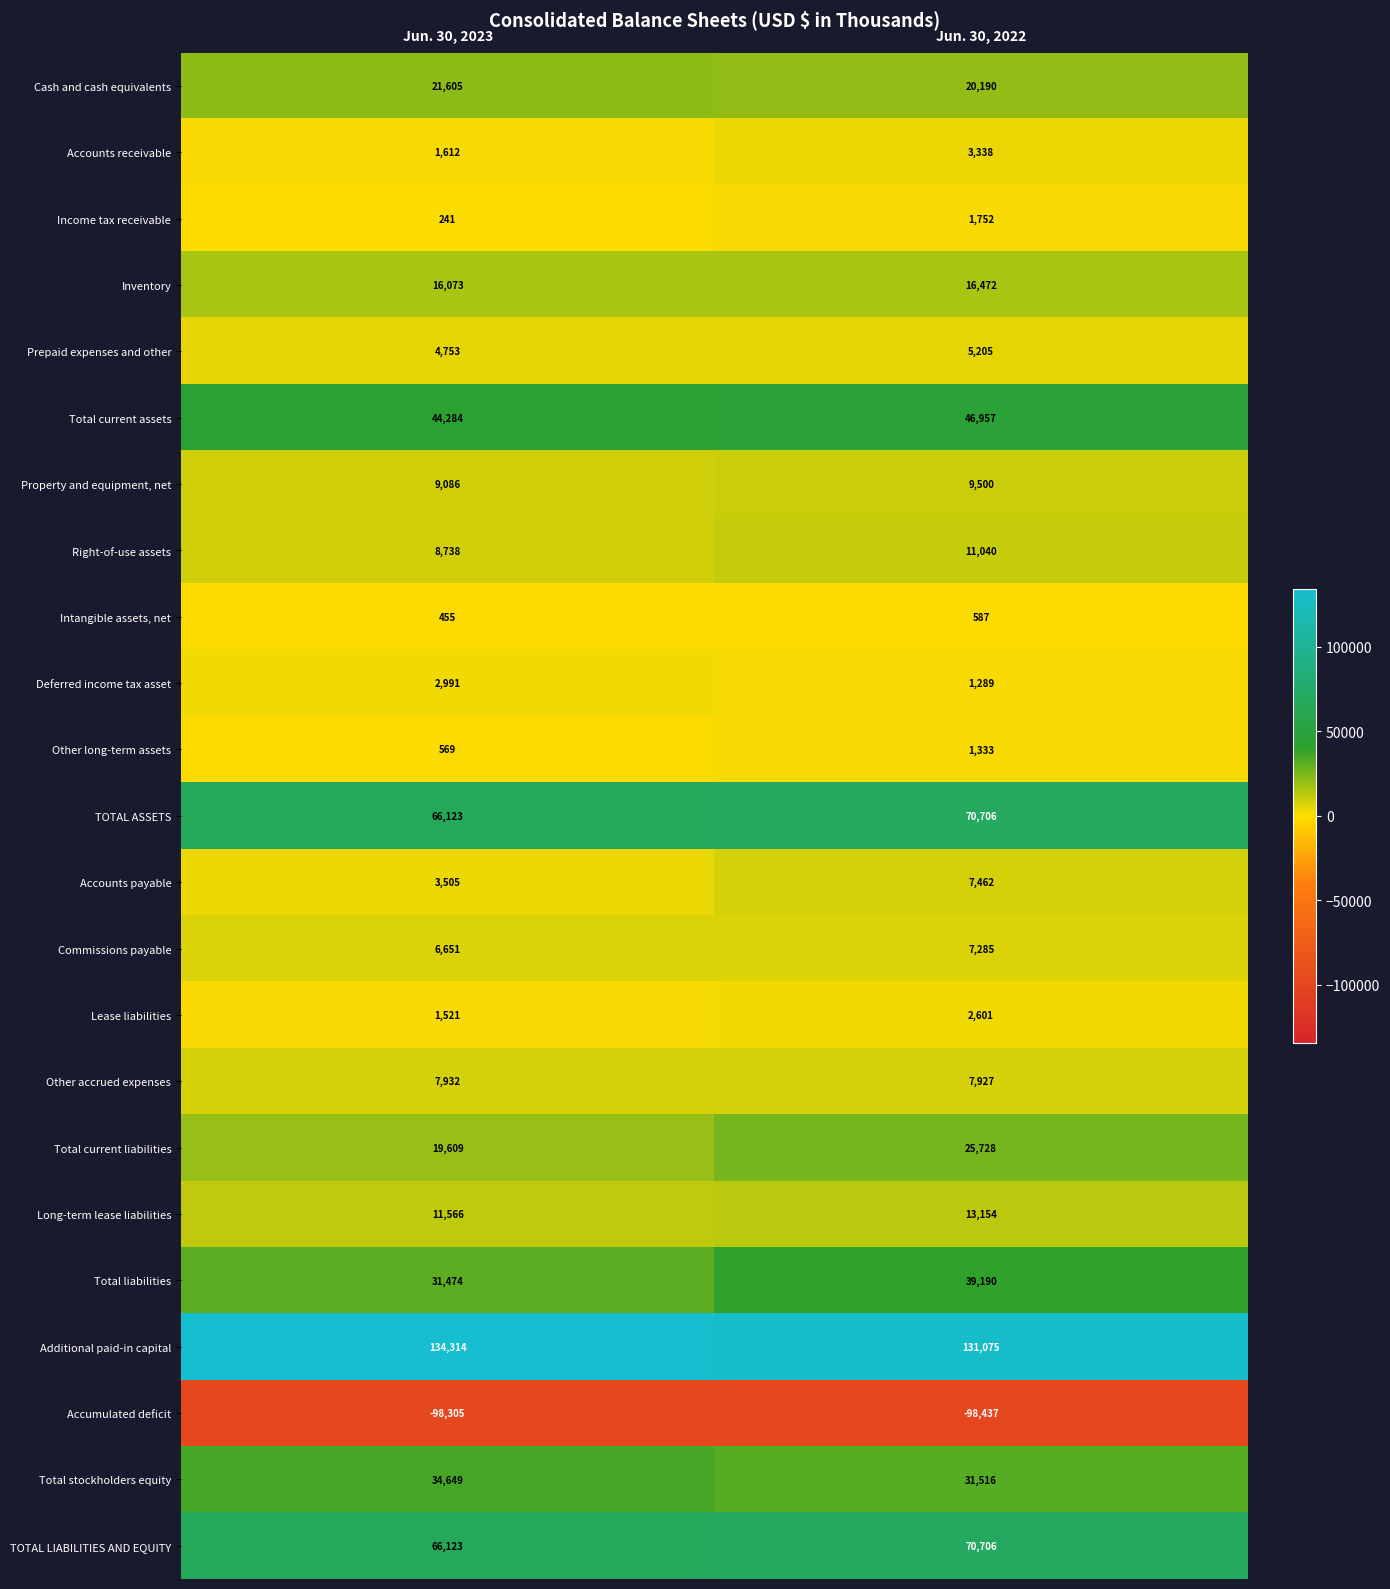

Is the value of Lease liabilities at Jun. 30, 2023 greater than the value of Deferred income tax asset at Jun. 30, 2022?

Yes